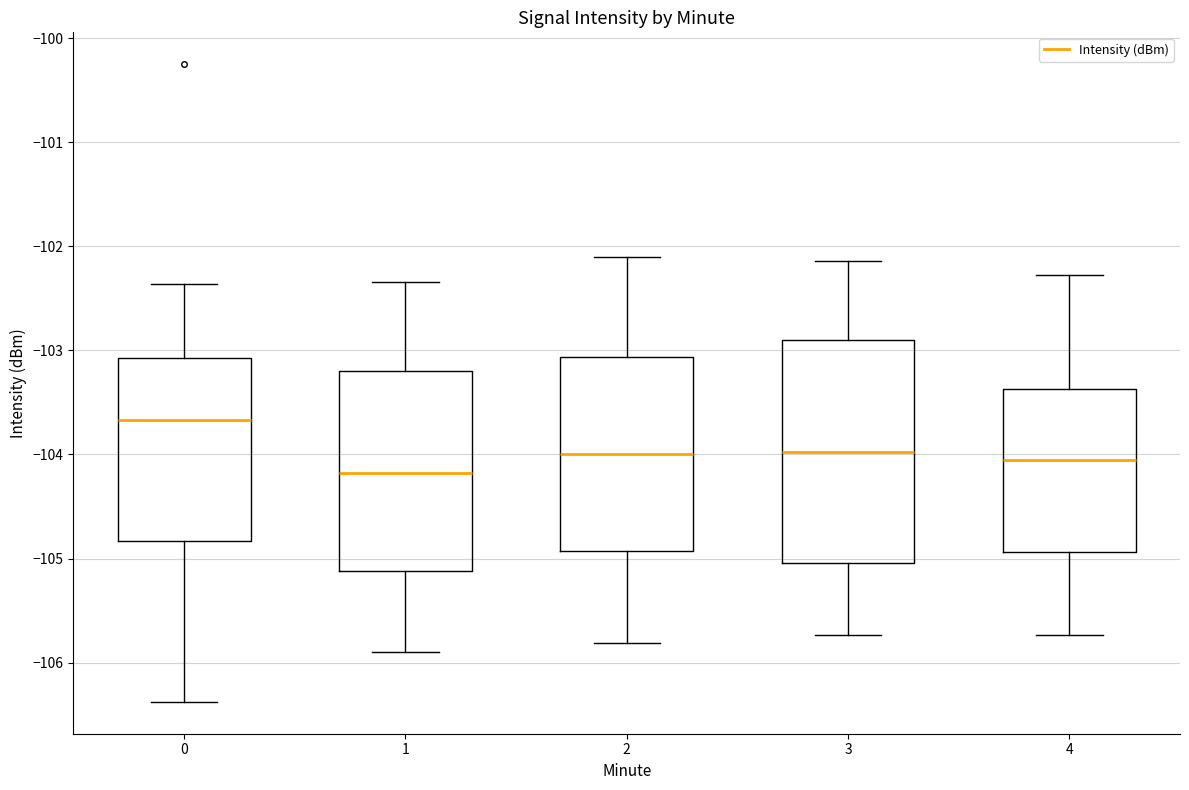

Comparing the boxes themselves (not the whiskers), which one is the tallest?

3